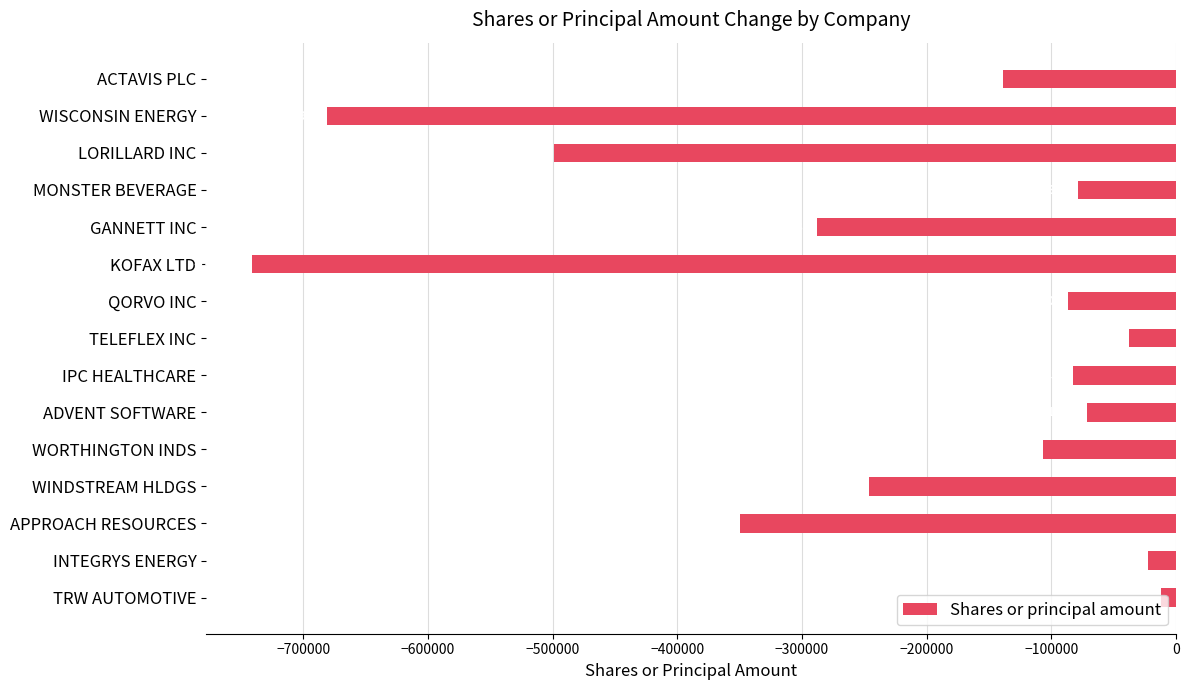

Which has a higher value, QORVO INC or TRW AUTOMOTIVE?

TRW AUTOMOTIVE